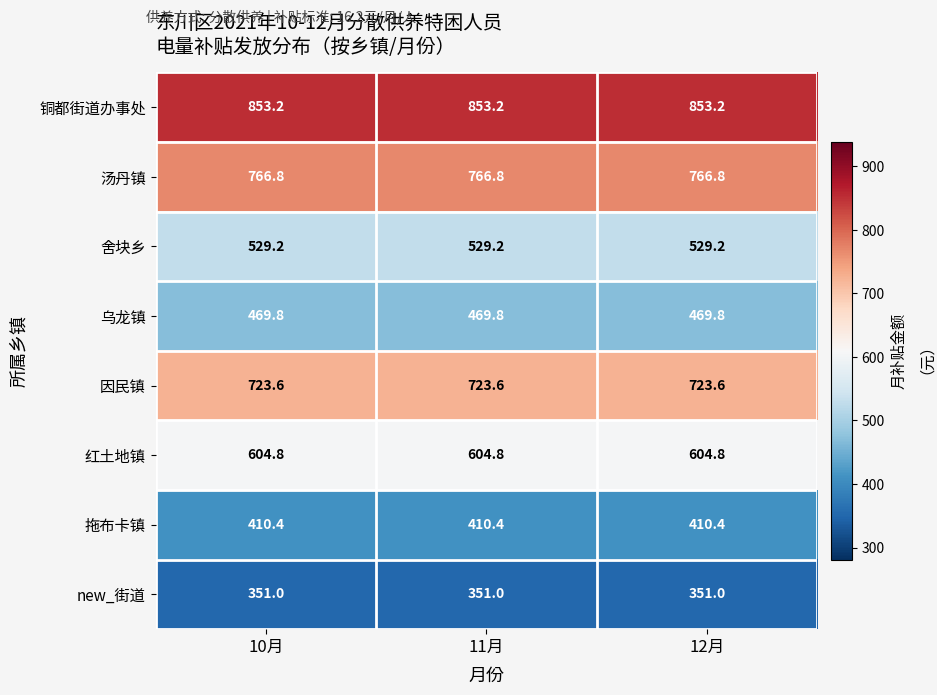

At 10月, list the series in order from largest to smallest.

铜都街道办事处, 汤丹镇, 因民镇, 红土地镇, 舍块乡, 乌龙镇, 拖布卡镇, new_街道